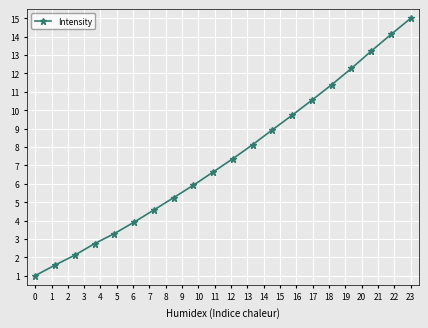

Does the chart have visible grid lines?

Yes